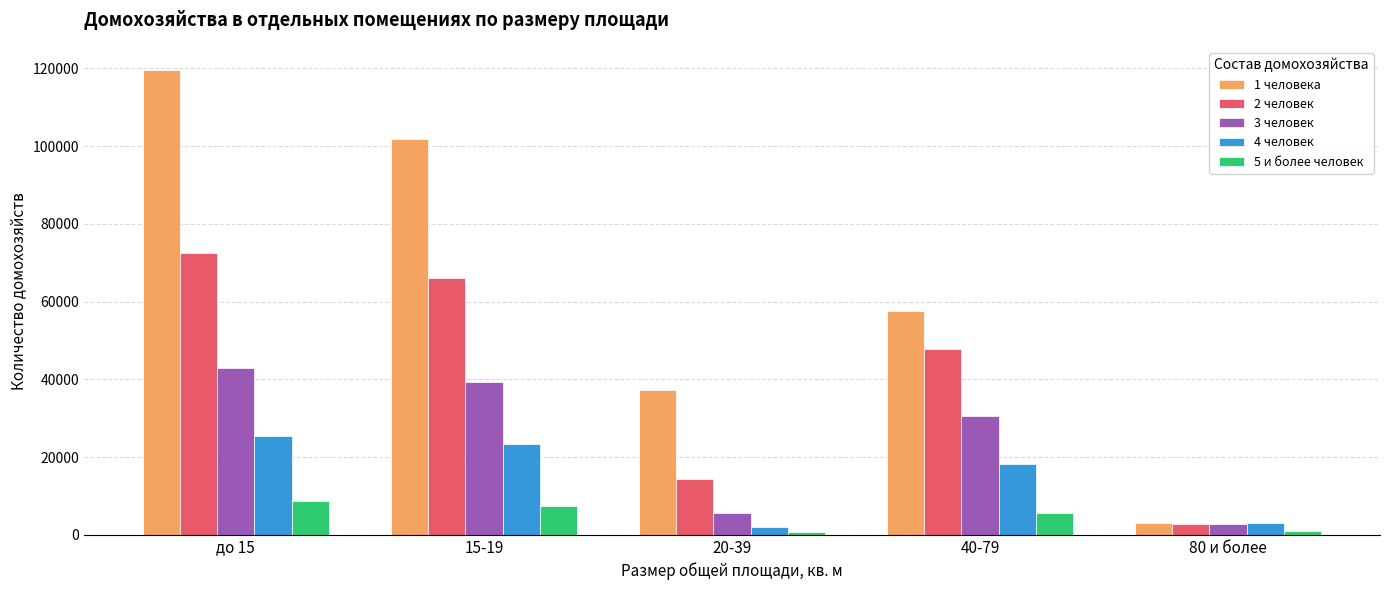

What is the difference between the 4 человек values at 15-19 and 40-79?

5170